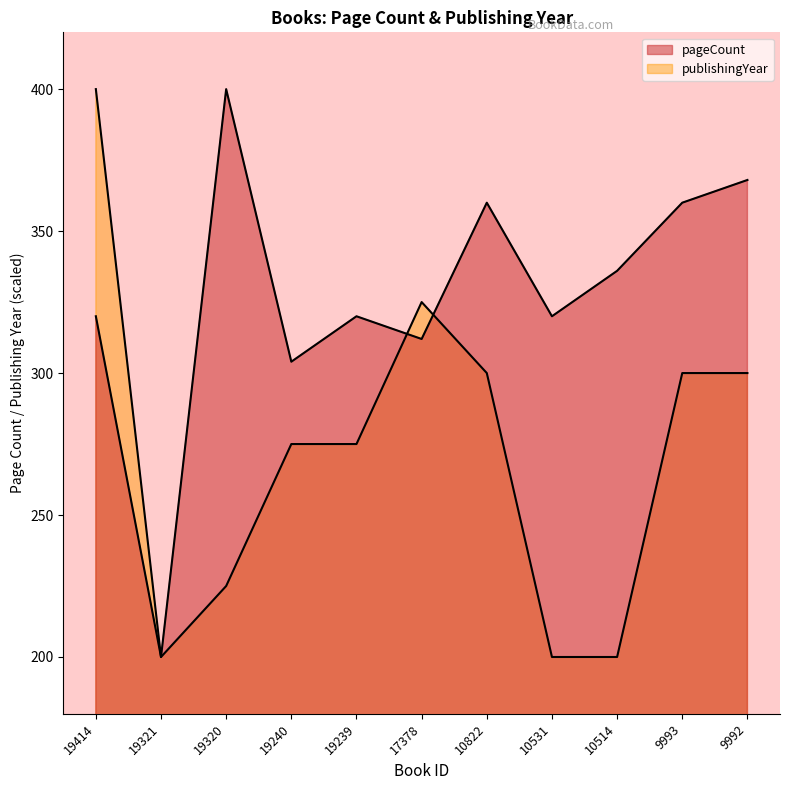

At how many categories does at least one series exceed 241?

10